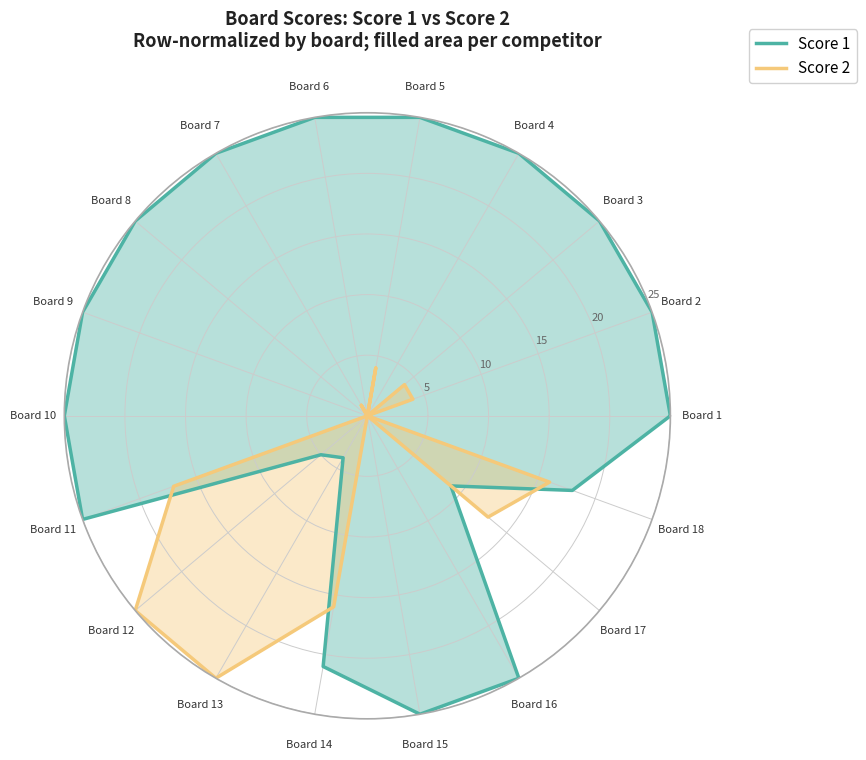

What is the label of the 8th point from the right?

Board 12